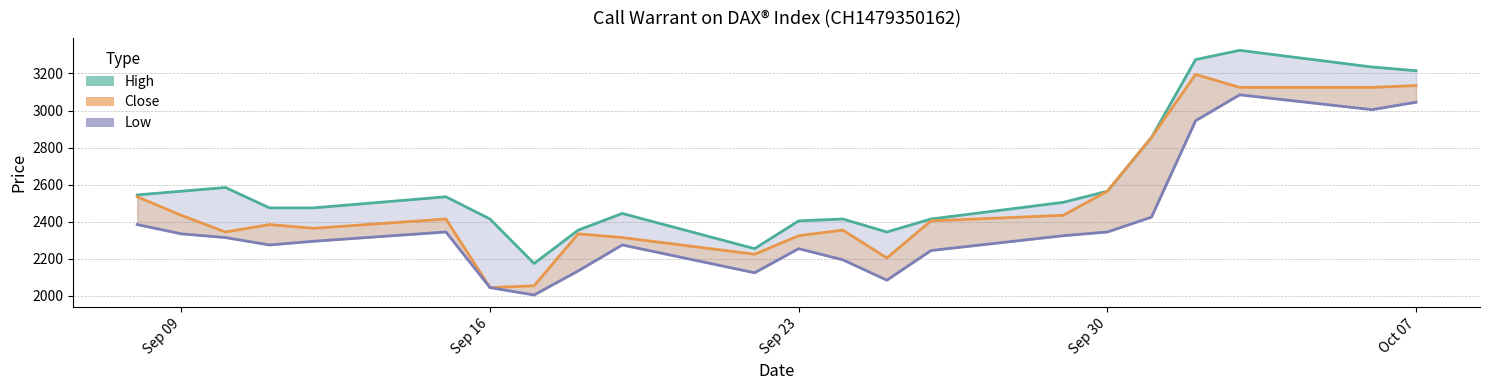

What is the highest value of the High series?

3325